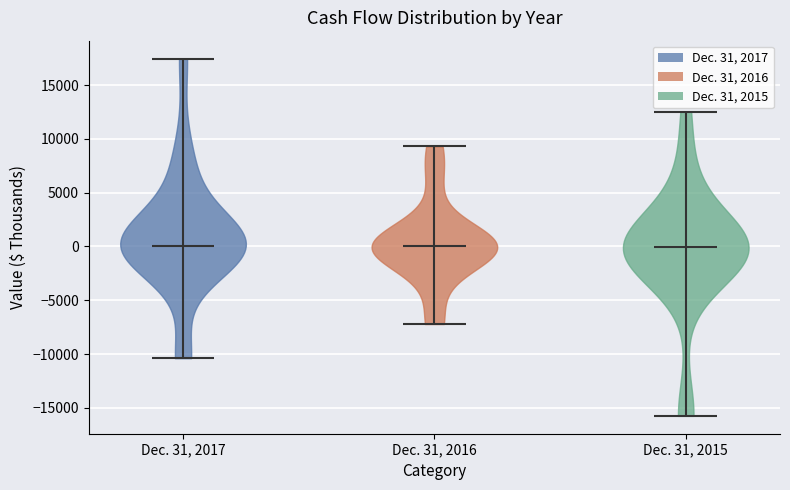

What is the highest point the violin for Dec. 31, 2017 reaches on the y-axis? The values are not printed on the chart, so give them approximately, as read against the axis.

17500